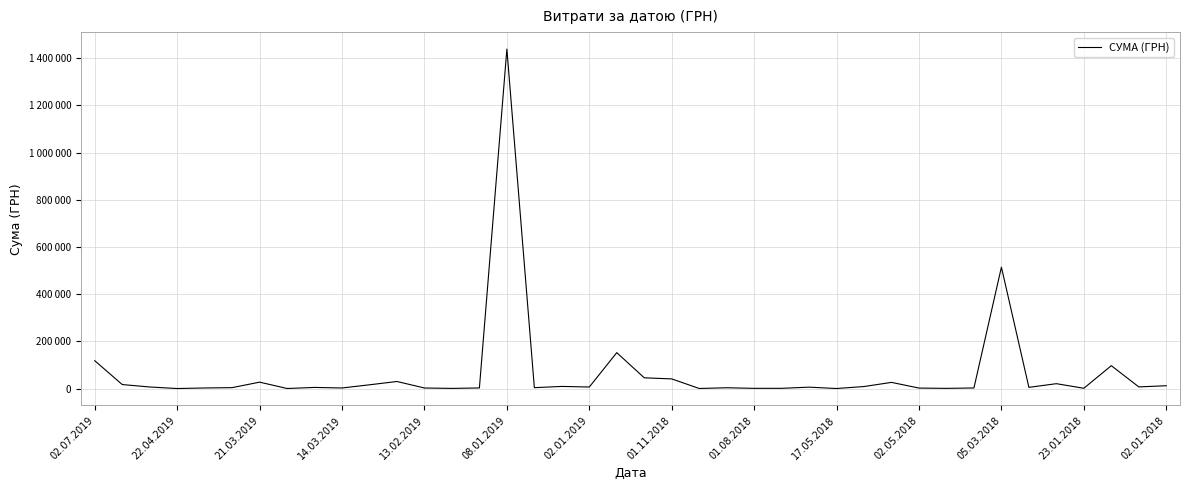

Is this an area chart (filled region under the line)?

No